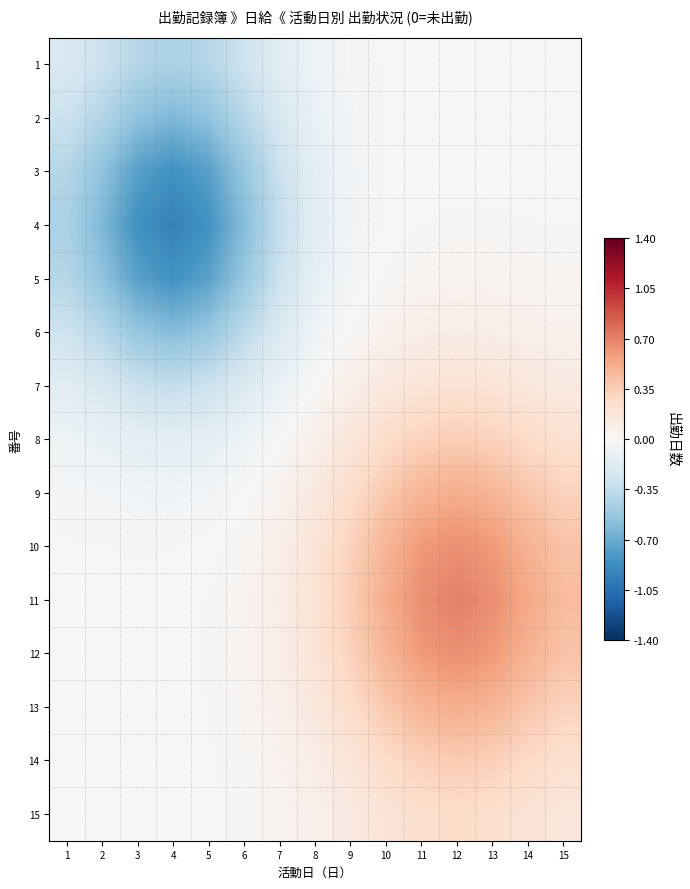

What is the spread (max minus min) of values at 8?

0.4